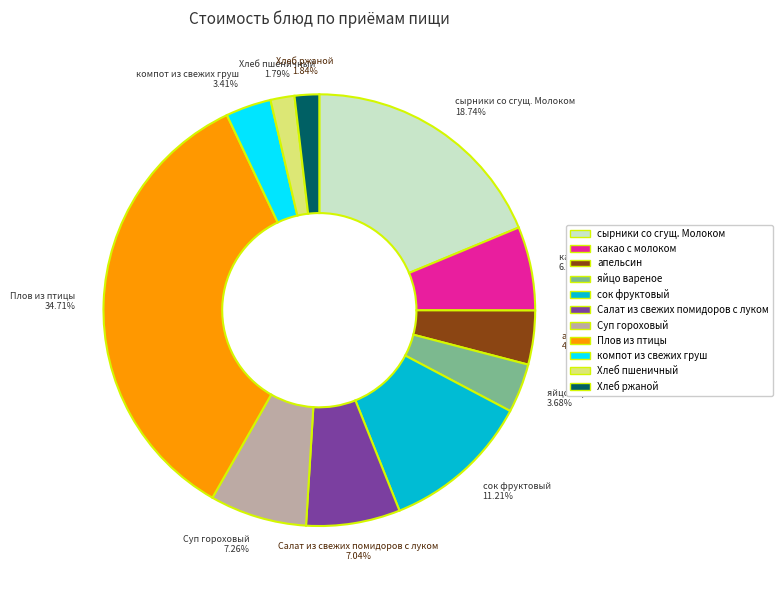

Is it true that Плов из птицы is 35% of the pie?

True